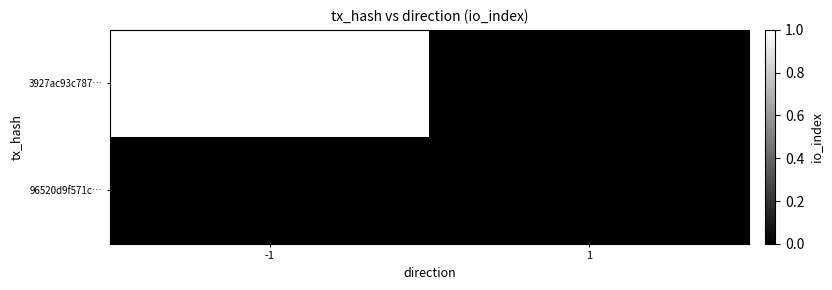

At 1, list the series in order from smallest to largest.

3927ac93c787…, 96520d9f571c…